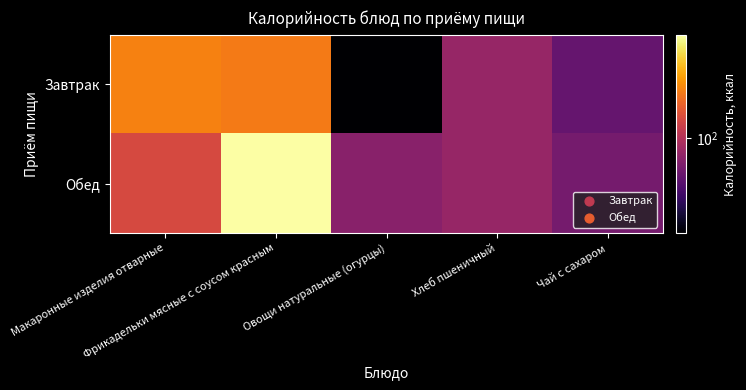

Reading left to right, what are all the values shown in this chart?

Завтрак: Макаронные изделия отварные=191.0	Фрикадельки мясные с соусом красным=183.7	Овощи натуральные (огурцы)=27.8	Хлеб пшеничный=82.2	Чай с сахаром=60.0
Обед: Макаронные изделия отварные=128.2	Фрикадельки мясные с соусом красным=397.7	Овощи натуральные (огурцы)=75.0	Хлеб пшеничный=82.2	Чай с сахаром=66.0